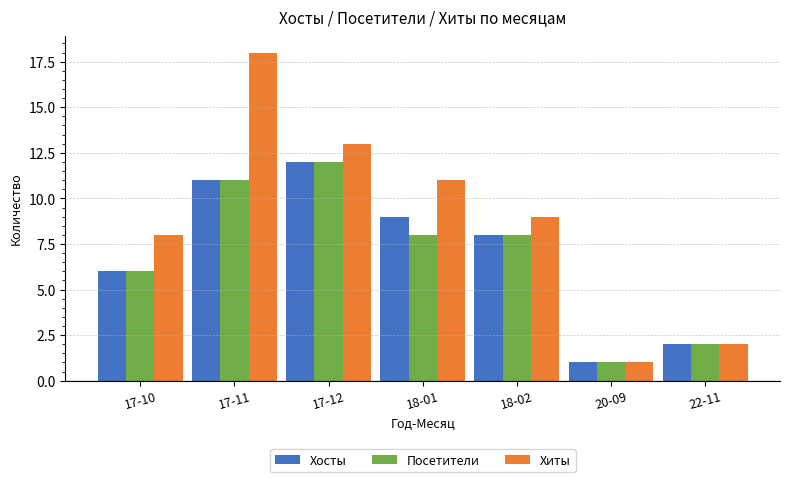

Which label corresponds to the smallest value in the chart?

20-09